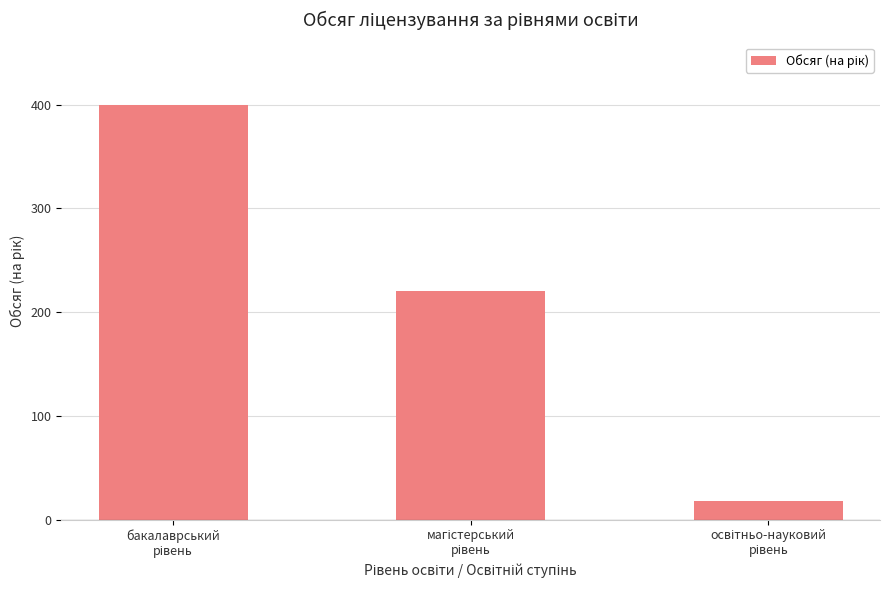

Reading right to left, what are all the values shown in this chart?

18	220	400